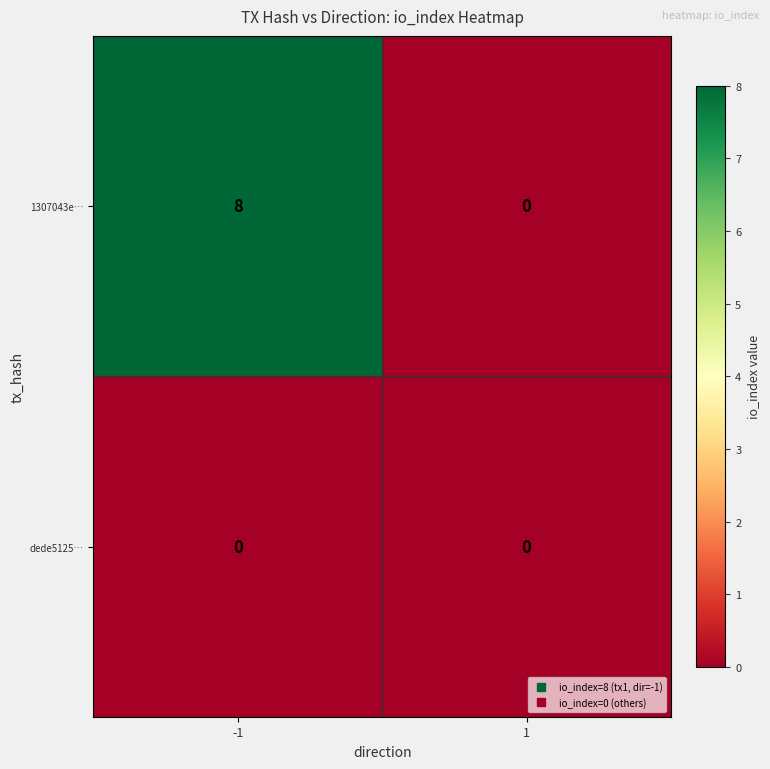

Which series has the largest range (max minus min)?

1307043e…